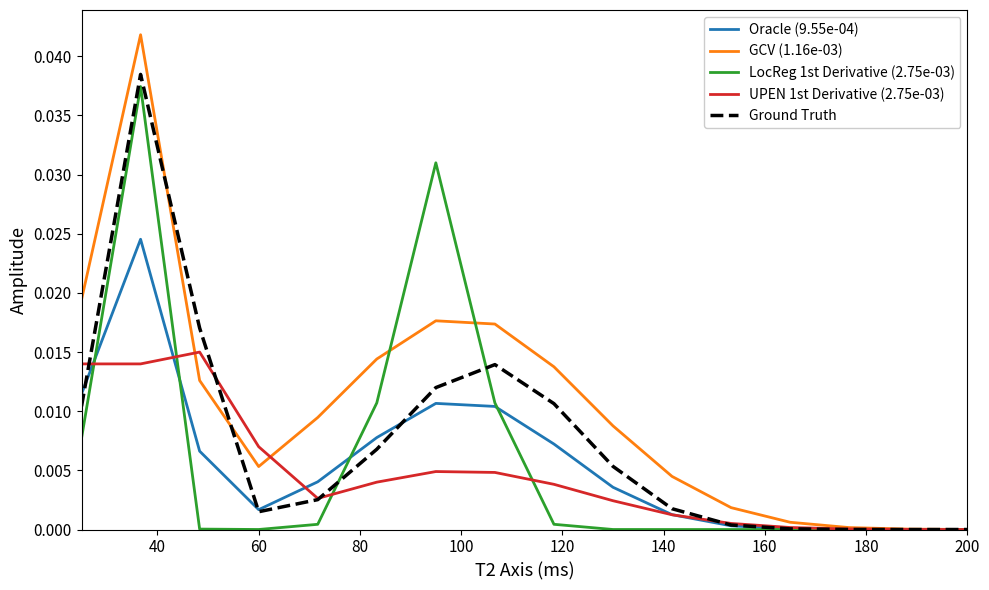

Which series has the largest total across all categories?

GCV (1.16e-03)